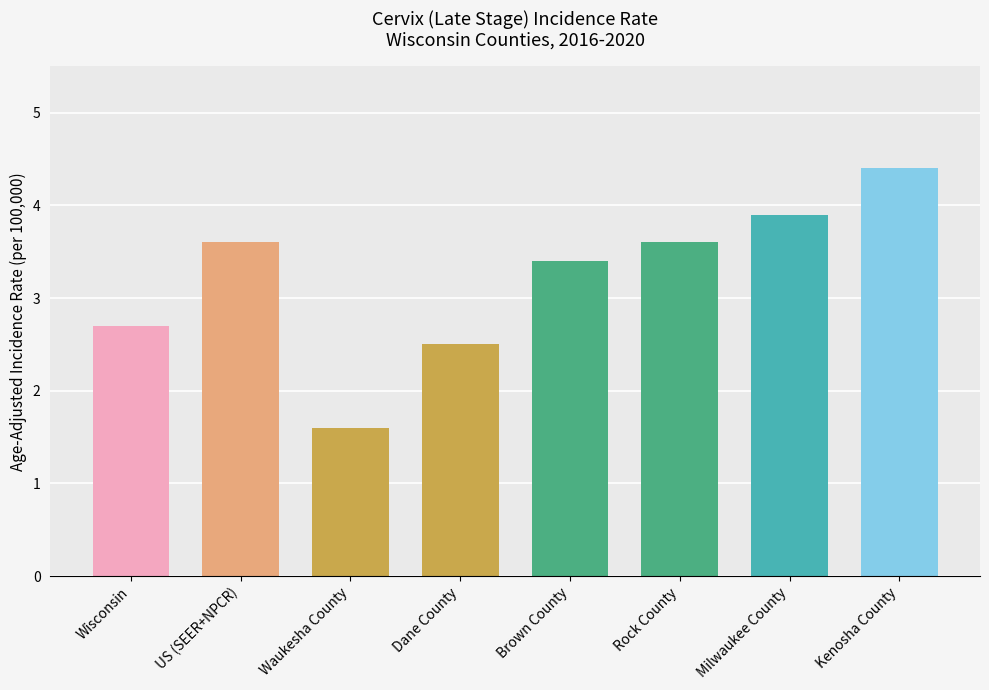

Approximately how many times larger is the value at Rock County compared to Brown County?

1.1